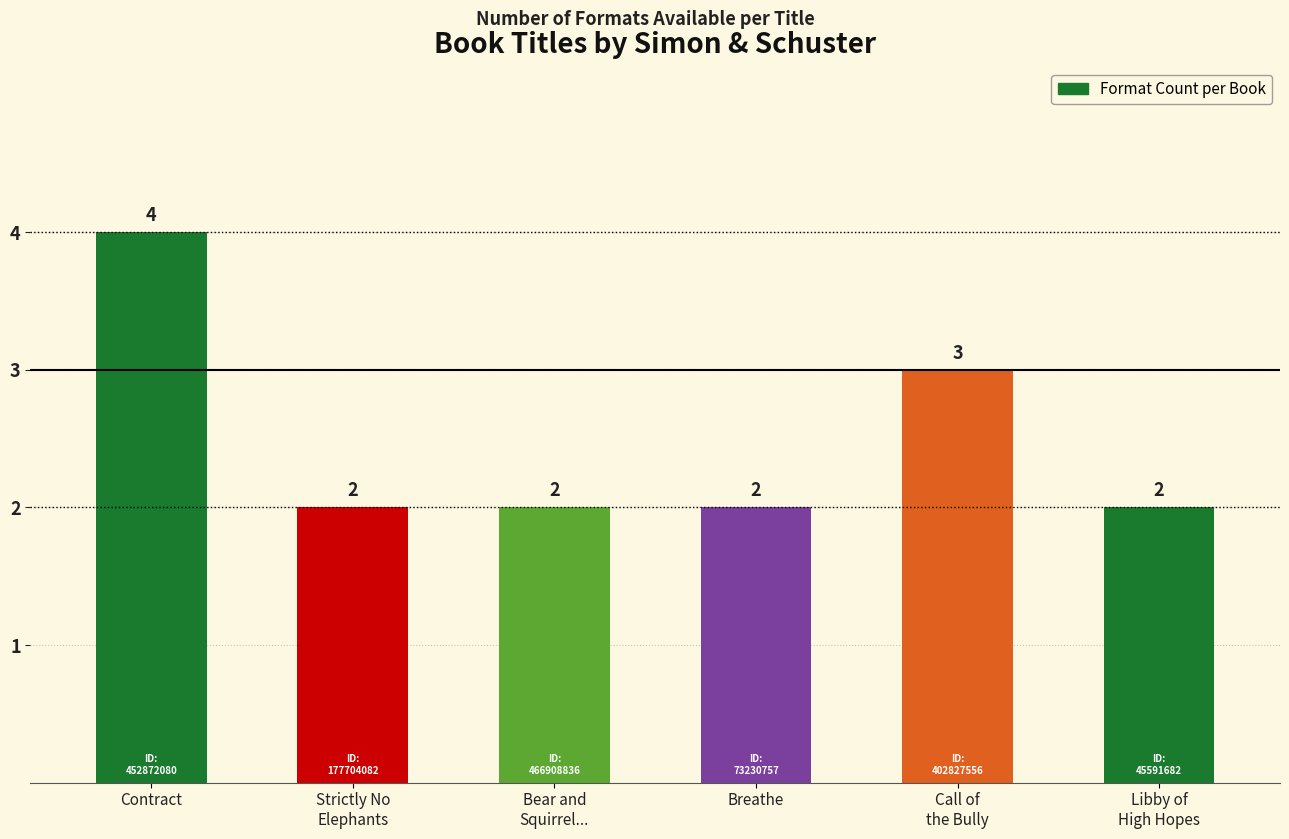

What is the approximate value at Call of
the Bully?

3